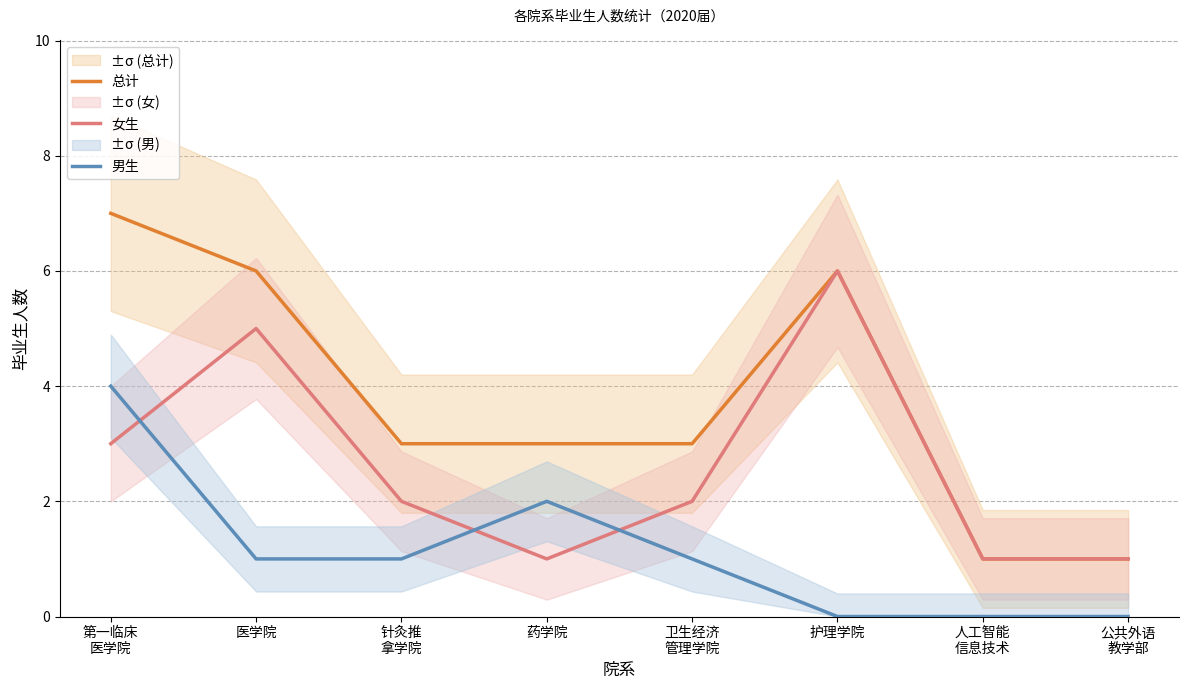

Reading left to right, transcribe all the data shown in this chart.

总计: 第一临床
医学院=7	医学院=6	针灸推
拿学院=3	药学院=3	卫生经济
管理学院=3	护理学院=6	人工智能
信息技术=1	公共外语
教学部=1
女生: 第一临床
医学院=3	医学院=5	针灸推
拿学院=2	药学院=1	卫生经济
管理学院=2	护理学院=6	人工智能
信息技术=1	公共外语
教学部=1
男生: 第一临床
医学院=4	医学院=1	针灸推
拿学院=1	药学院=2	卫生经济
管理学院=1	护理学院=0	人工智能
信息技术=0	公共外语
教学部=0